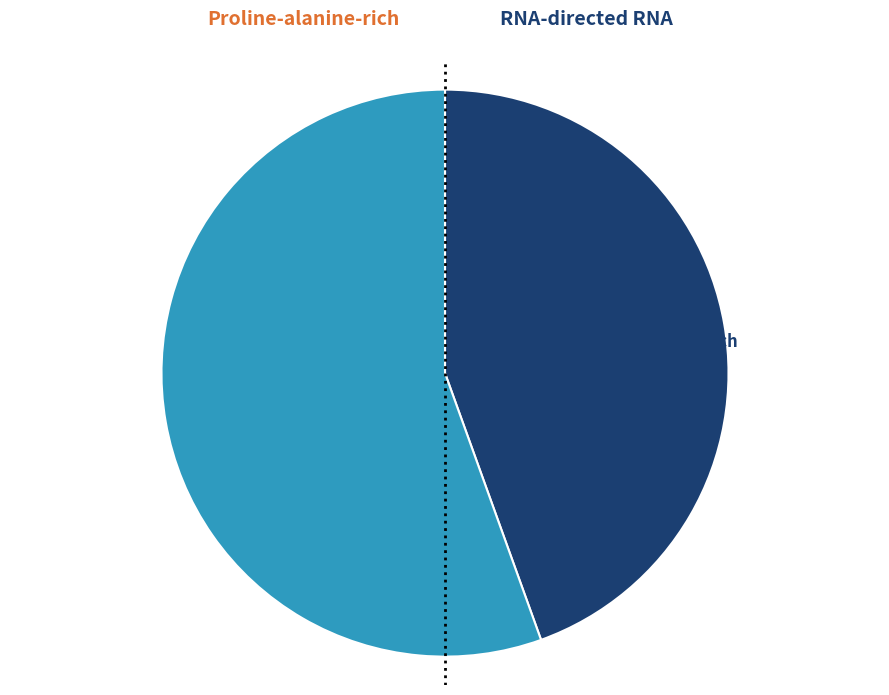

Is it true that D9D9L8 RNA-directed RNA is 41% of the pie?

False